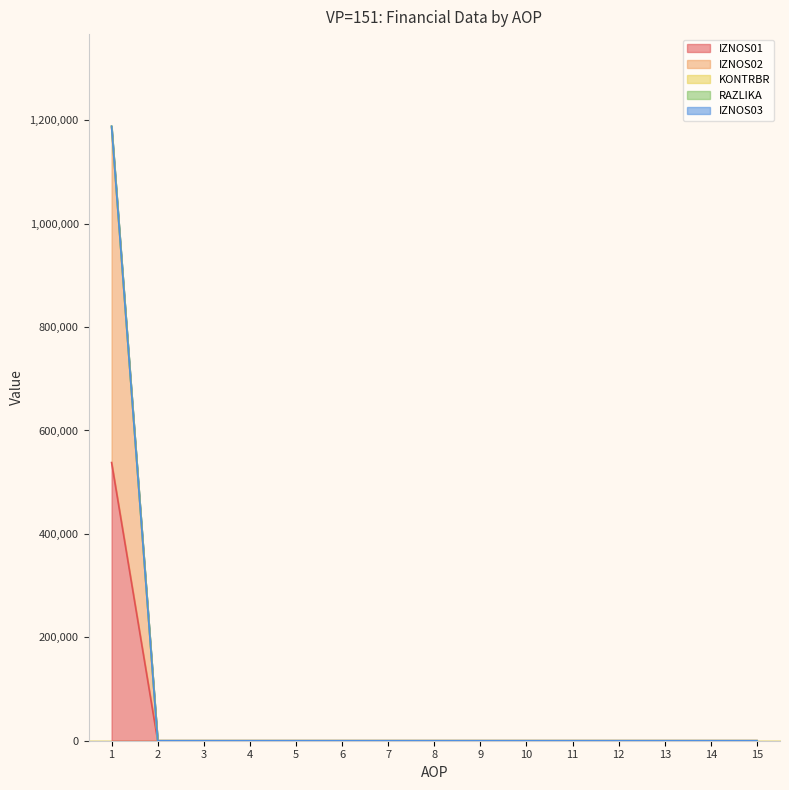

True or false: KONTRBR has more than 0 points higher than both neighbors.

False